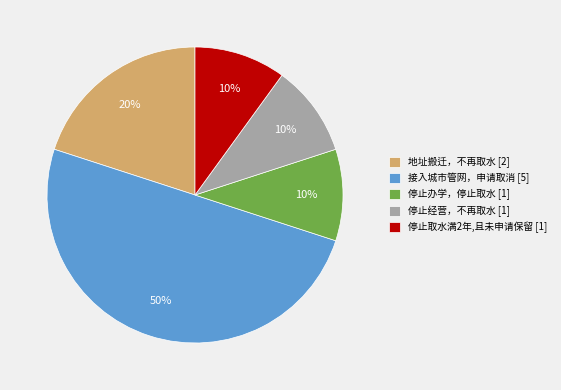

Which category has the biggest portion of the pie?

接入城市管网，申请取消 [5]